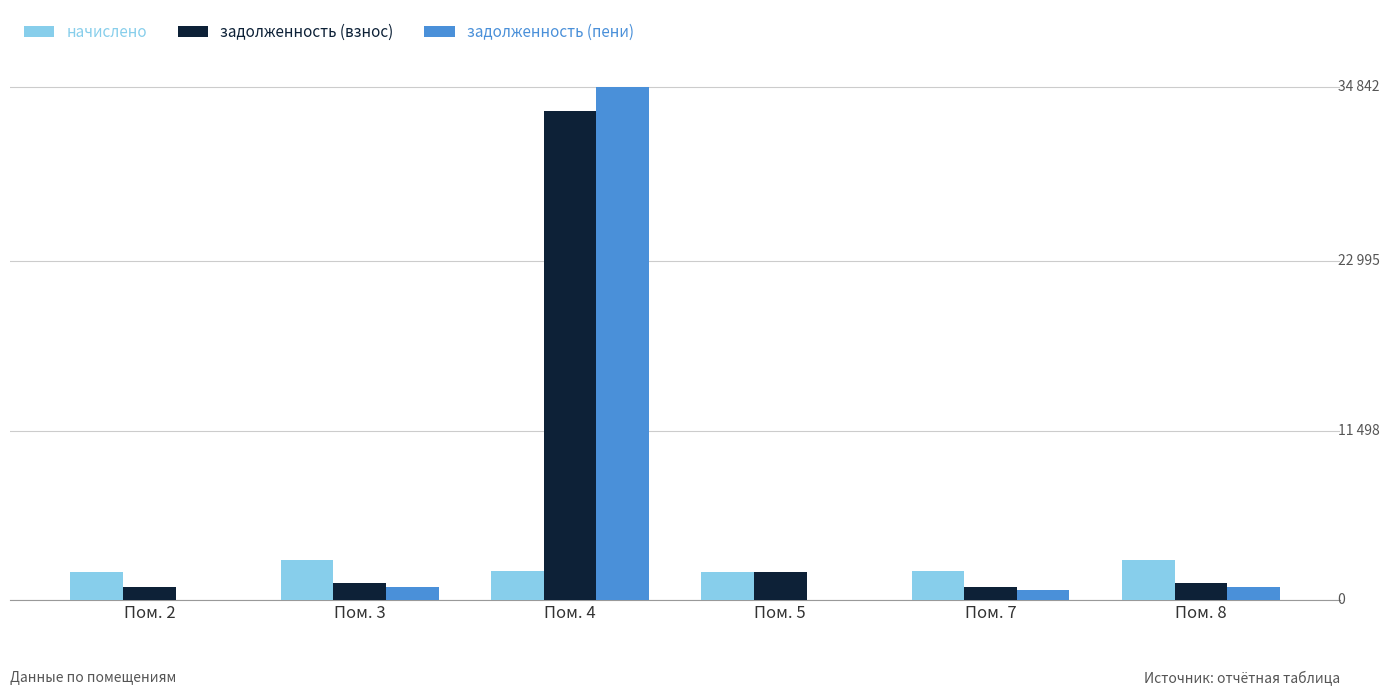

What are all the series names shown in the legend?

начислено, задолженность (взнос), задолженность (пени)